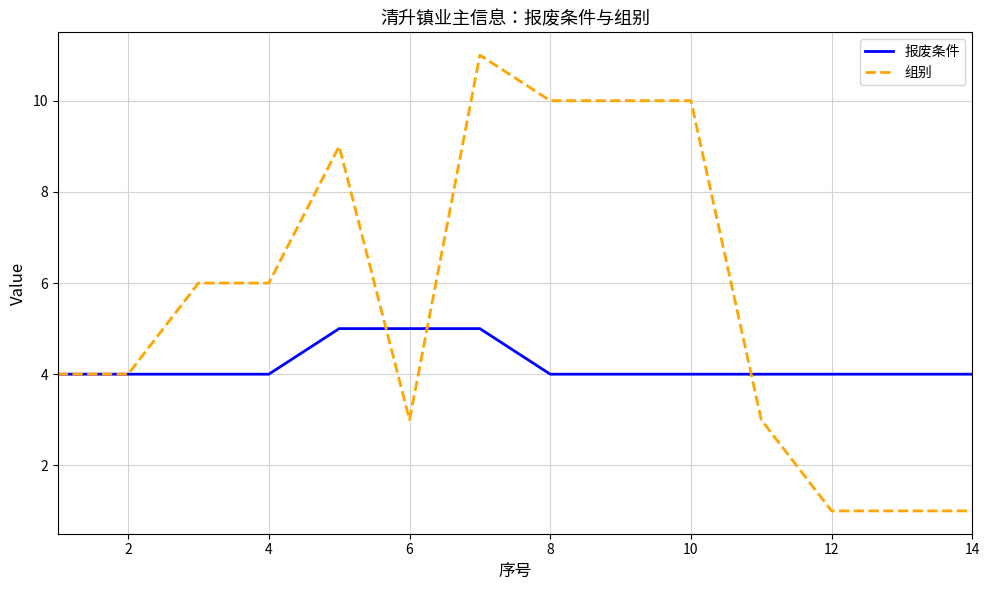

What is the difference between the maximum and second lowest values in the 组别 series?

10